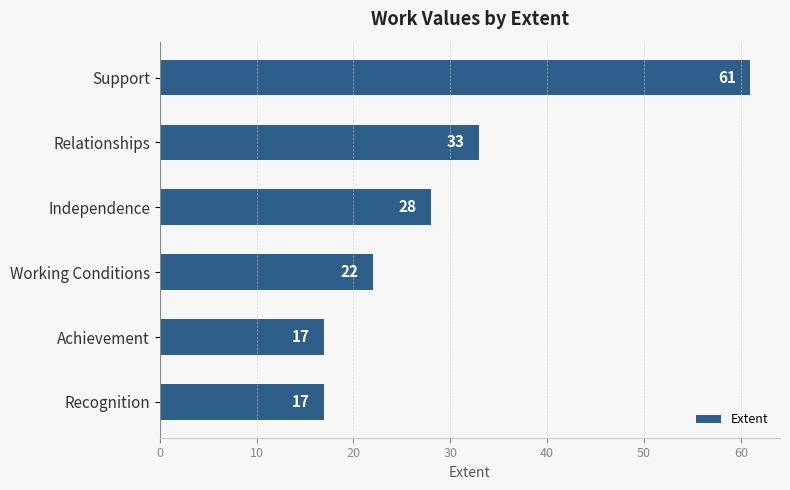

What is the minimum value shown in the chart?

17